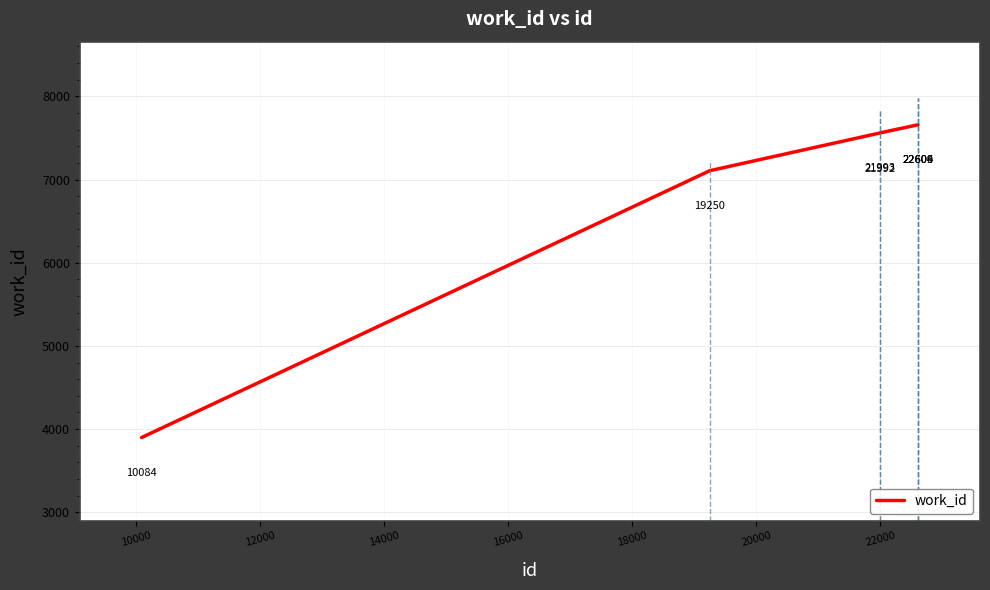

What is the maximum value shown in the chart?

7657